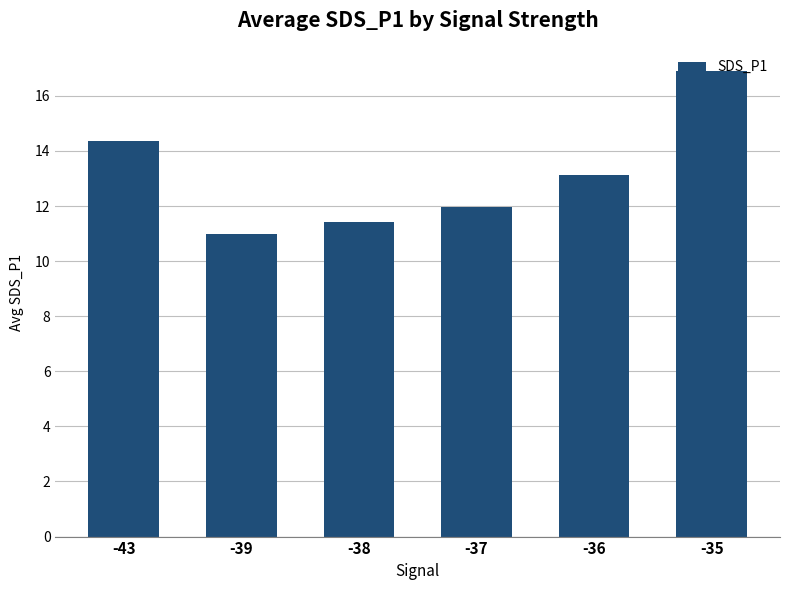

The chart shows a value of 13.1 at -36. True or false?

True